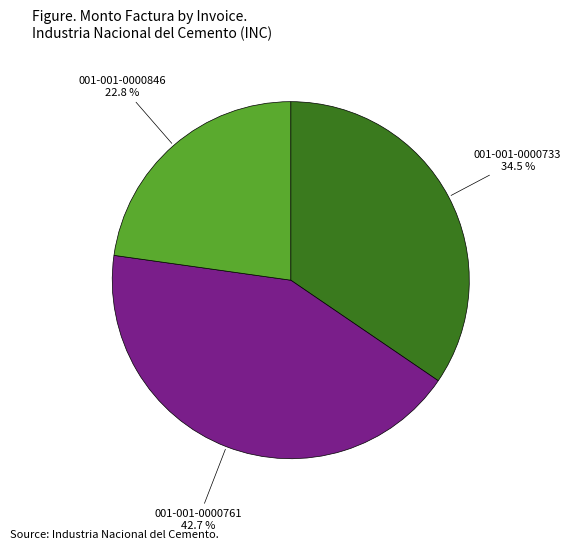

Approximately how many times larger is the value at 001-001-0000733 compared to 001-001-0000761?

0.8